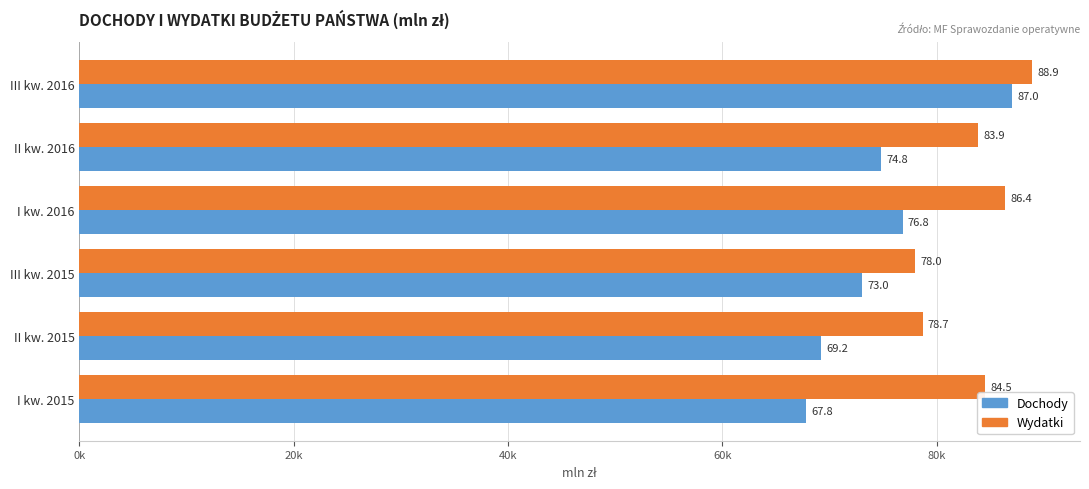

What are all the series names shown in the legend?

Dochody, Wydatki